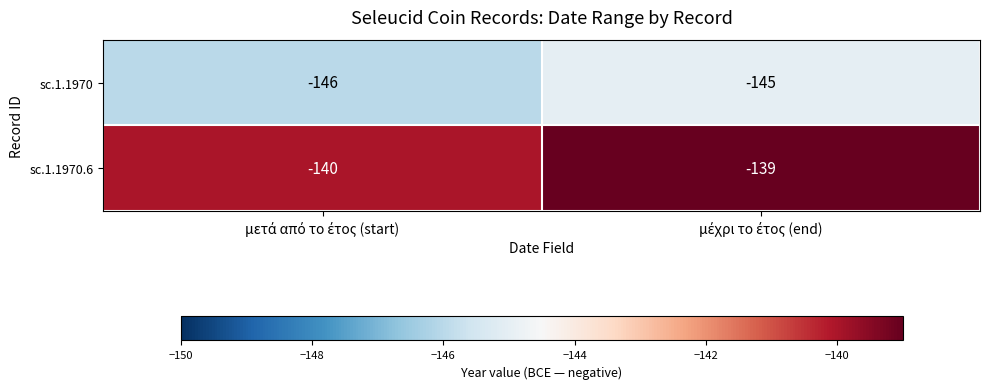

What is the minimum value for sc.1.1970?

-146